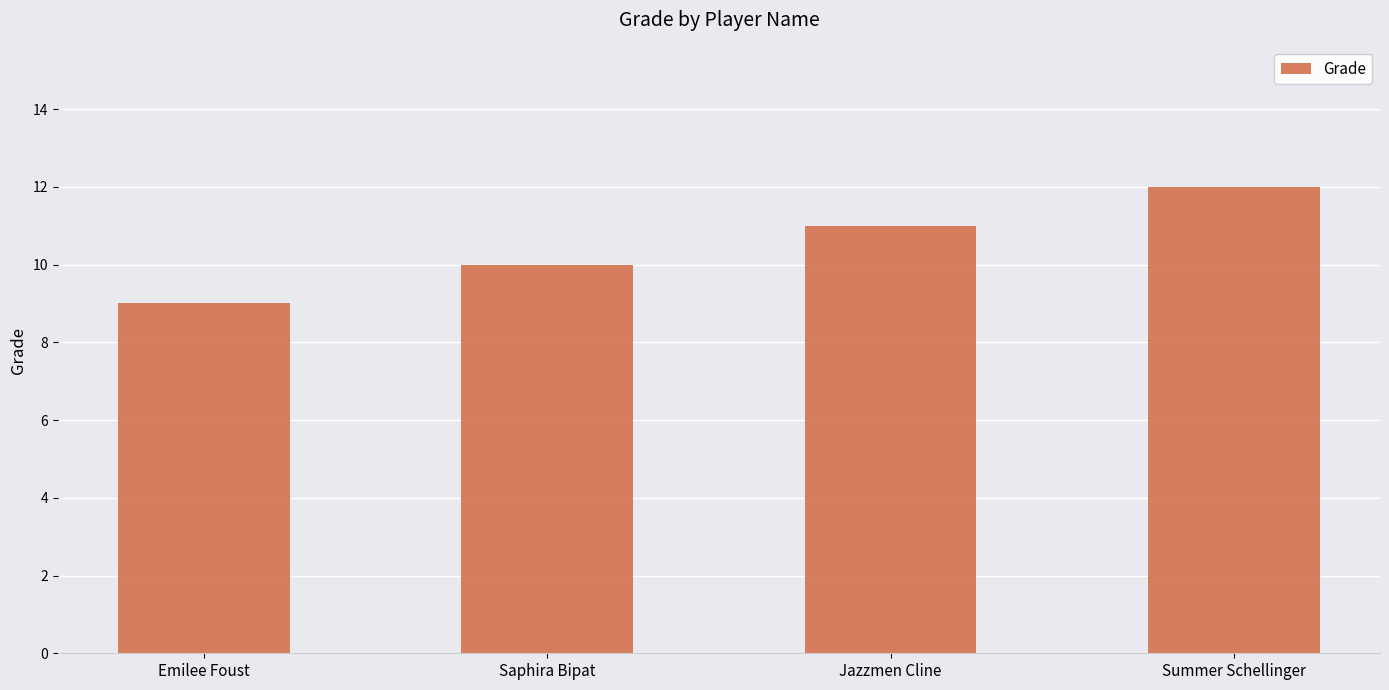

The value at Summer Schellinger is 12. True or false?

True